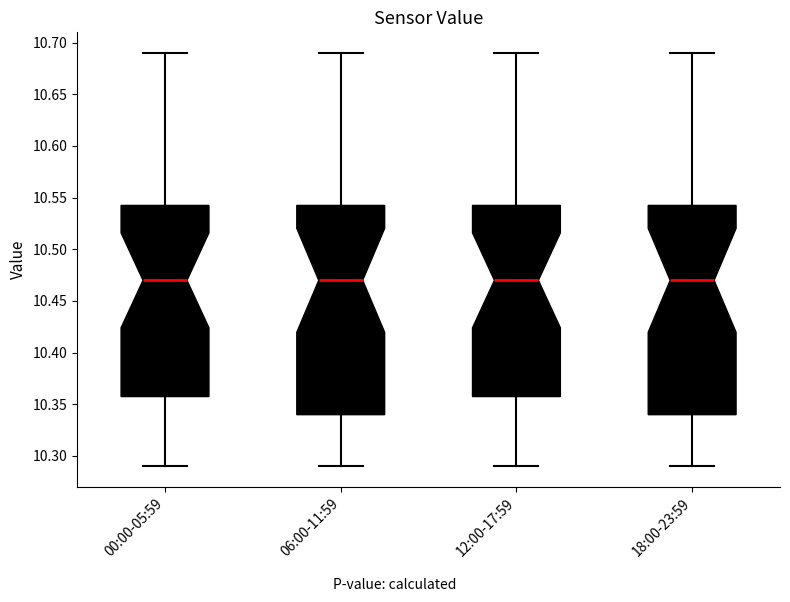

Reading left to right, transcribe this box plot: for each box, give where its median line is, the range the box spans, and where its two whiskers end, as read against the y-axis. The values are not printed on the chart, so give them approximately, as read against the axis.

00:00-05:59: median 10.470, box 10.360 to 10.545, whiskers 10.290 to 10.690
06:00-11:59: median 10.470, box 10.340 to 10.545, whiskers 10.290 to 10.690
12:00-17:59: median 10.470, box 10.360 to 10.545, whiskers 10.290 to 10.690
18:00-23:59: median 10.470, box 10.340 to 10.545, whiskers 10.290 to 10.690